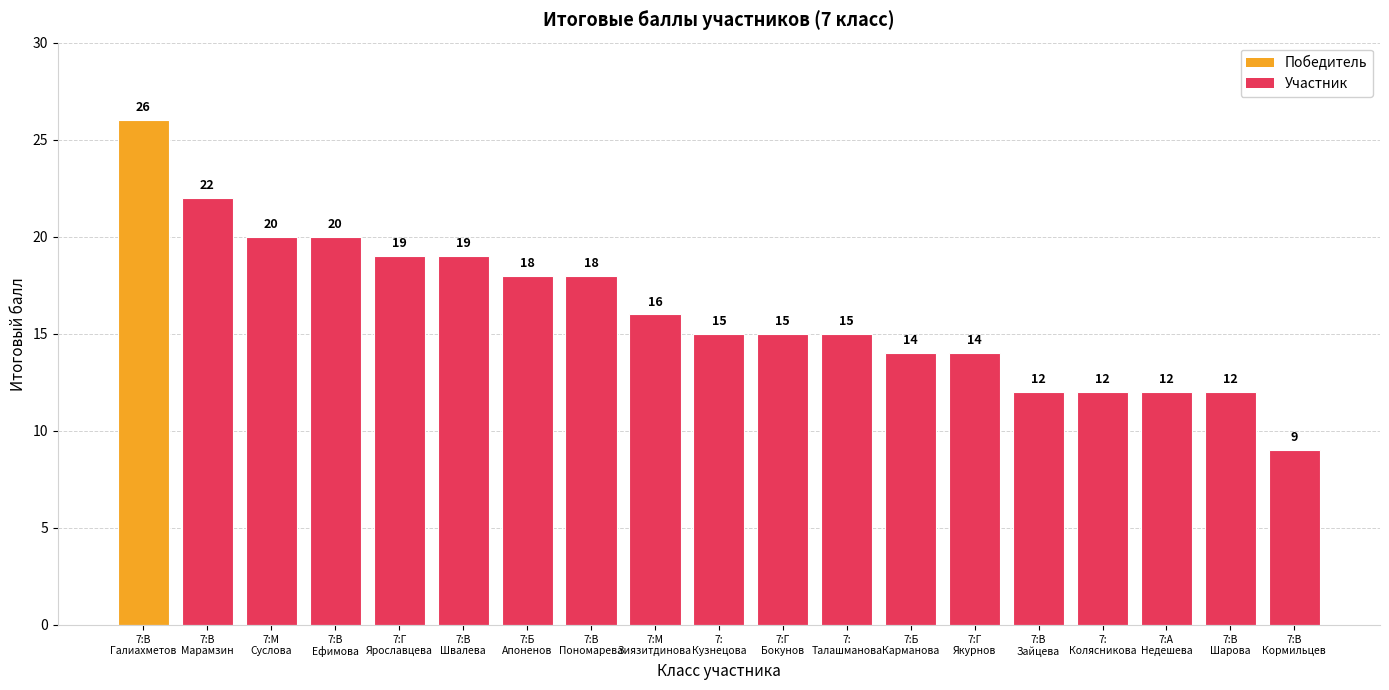

What is the maximum value shown in the chart?

26